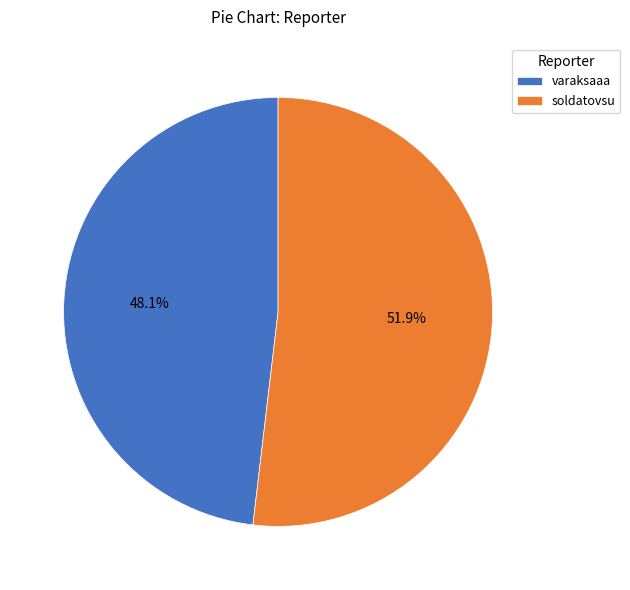

Which category accounts for the majority?

soldatovsu